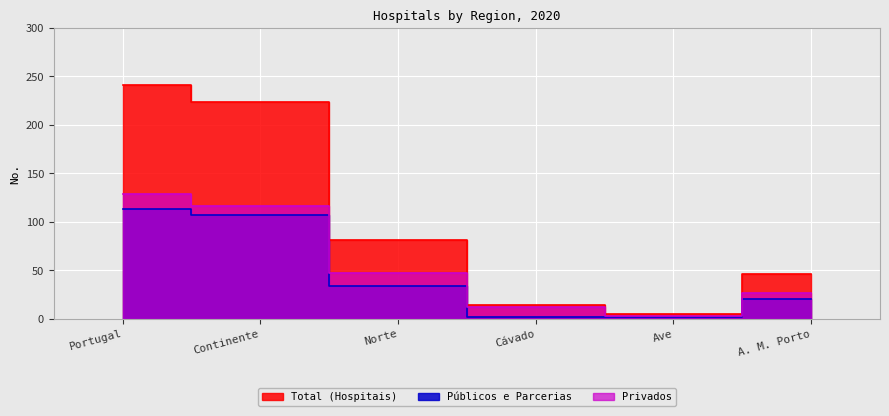

Rank the series at A. M. Porto from lowest to highest value.

Públicos e Parcerias, Privados, Total (Hospitais)